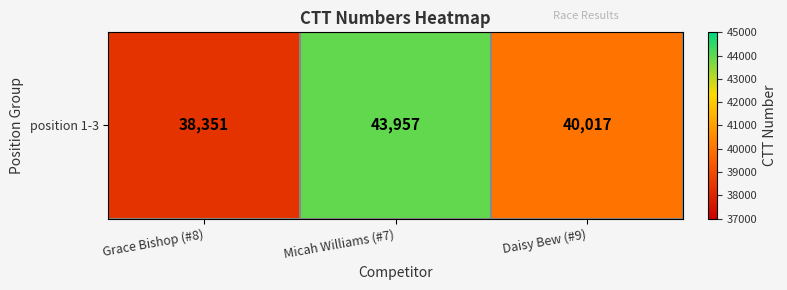

Reading left to right, extract all data points from this chart.

Grace Bishop (#8)=38351	Micah Williams (#7)=43957	Daisy Bew (#9)=40017